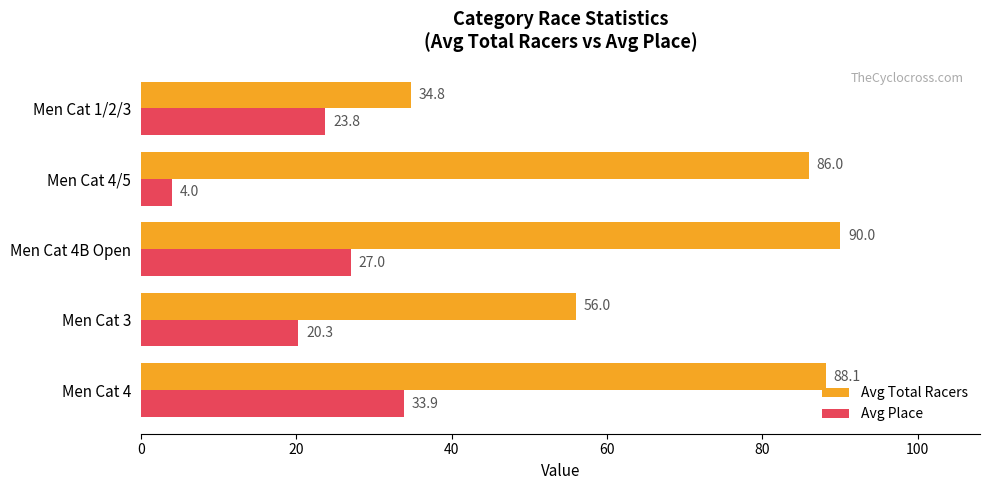

Which series has the largest total across all categories?

Avg Total Racers